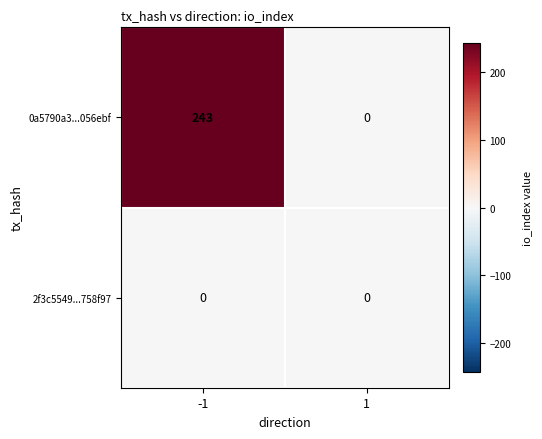

Reading right to left, what are all the values shown in this chart?

0a5790a3...056ebf: 0	243
2f3c5549...758f97: 0	0